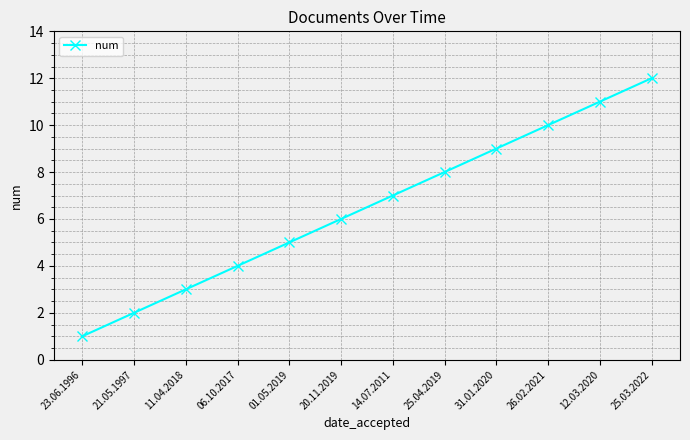

What is the difference between the second highest and minimum values?

10